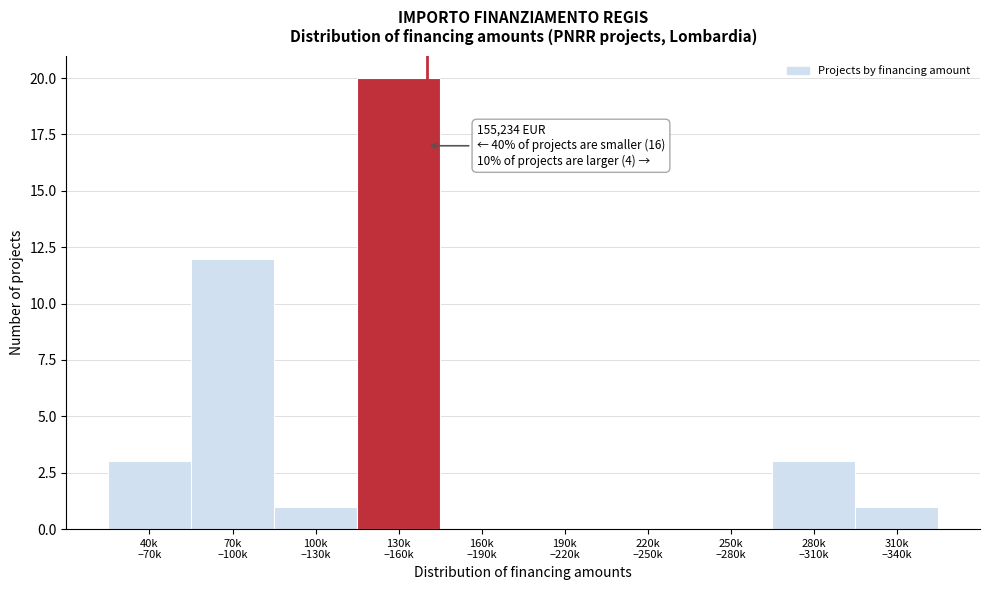

What is the sum of all values?

40